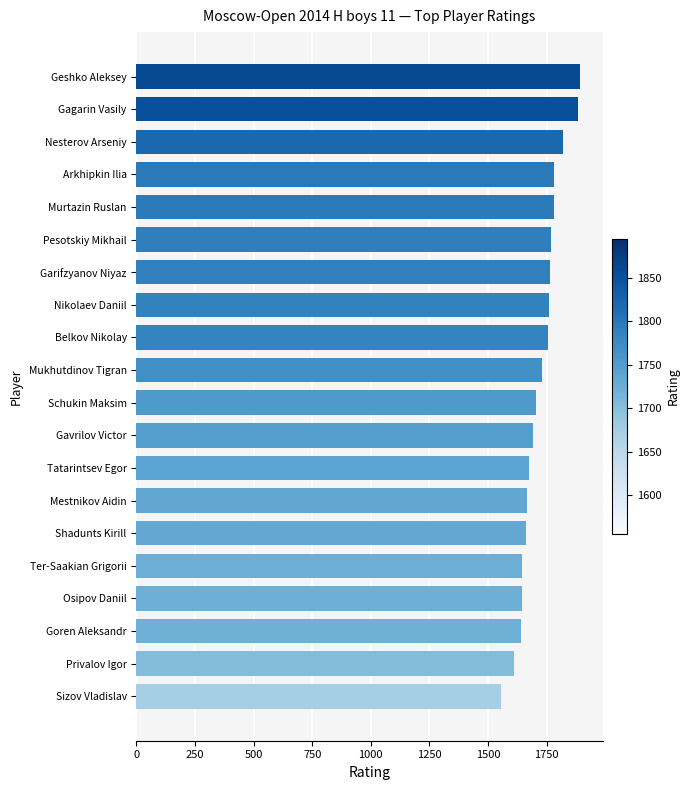

The chart shows a value of 2999 at Nesterov Arseniy. True or false?

False